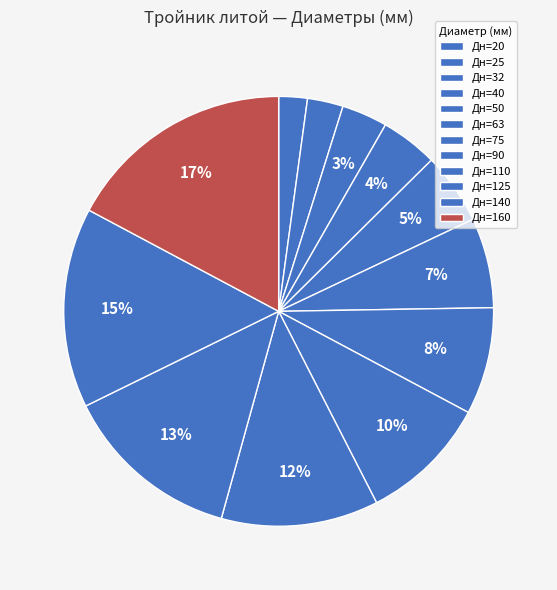

How many slices are in this pie chart?

12